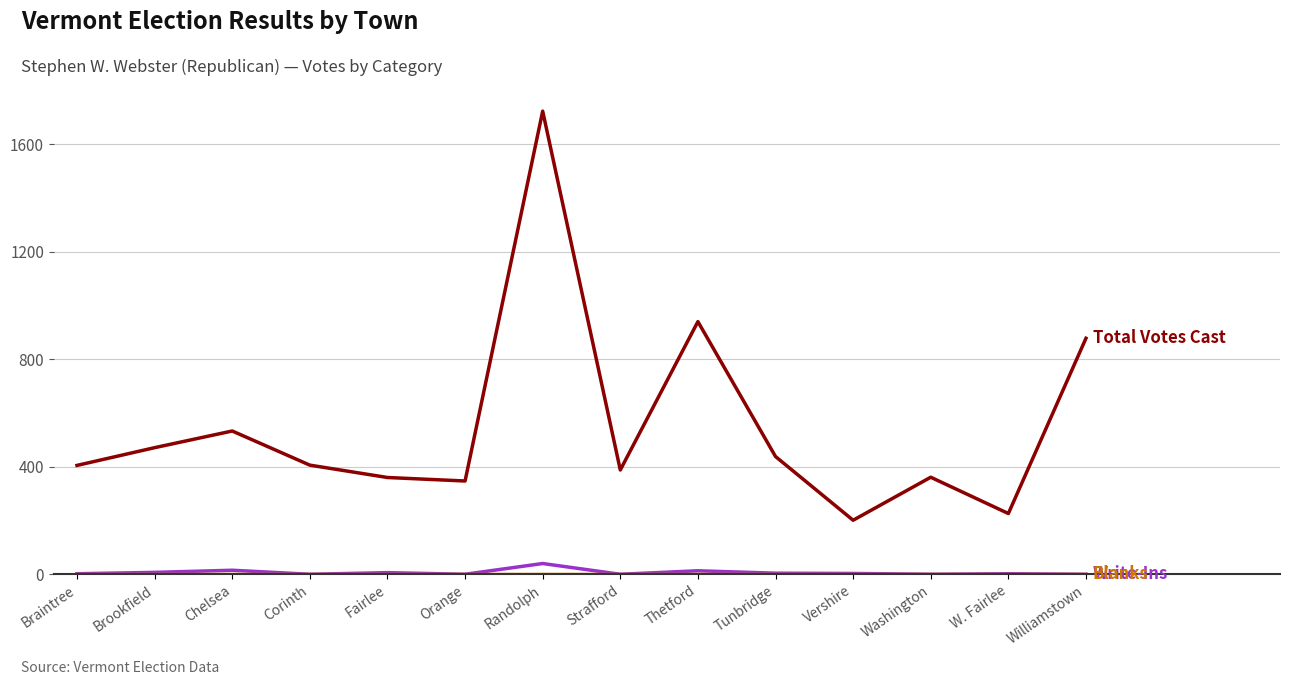

What is the spread (max minus min) of values at Orange?

347